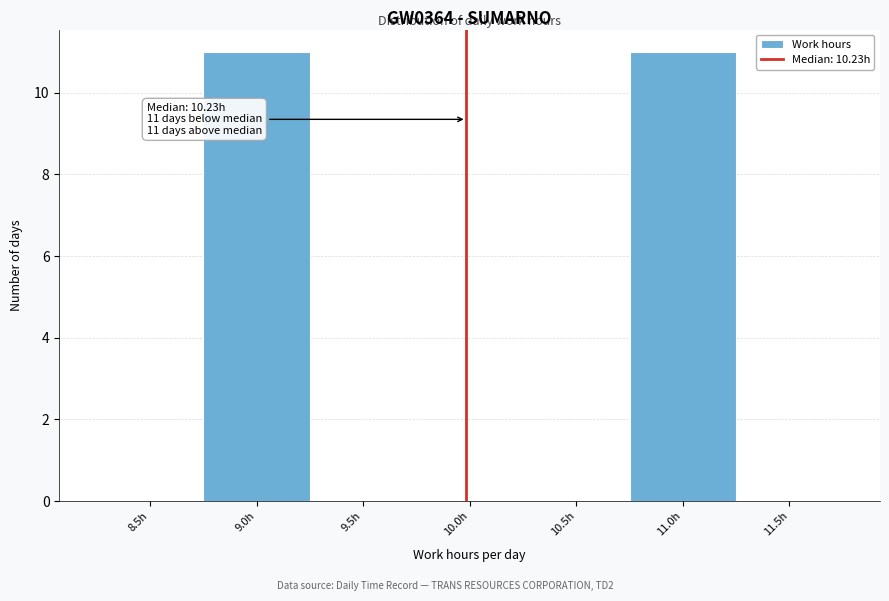

Reading left to right, extract all data points from this chart.

8.5h=0	9.0h=11	9.5h=0	10.0h=0	10.5h=0	11.0h=11	11.5h=0